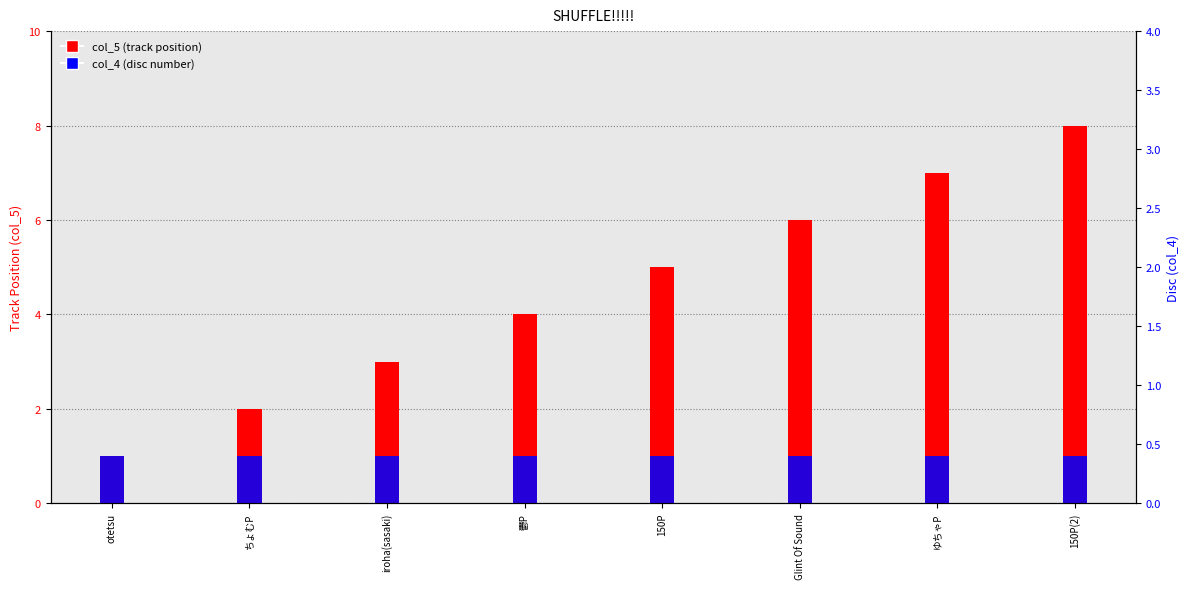

Which label corresponds to the largest value in the chart?

150P(2)